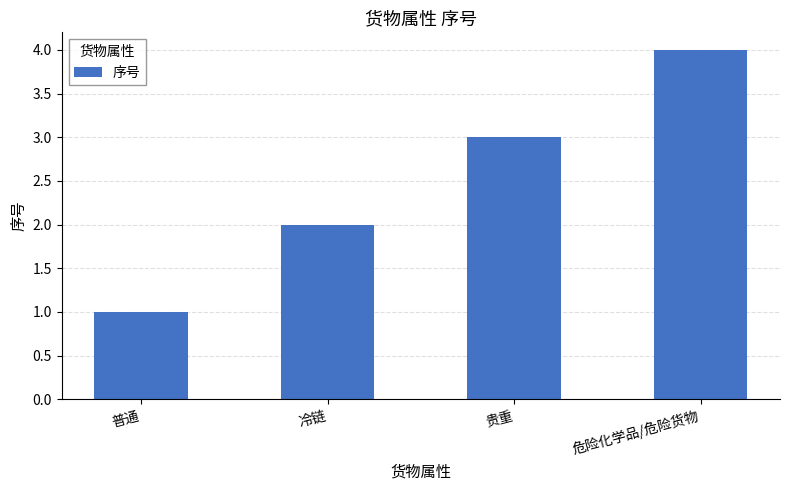

At which label is the value closest to 2?

冷链